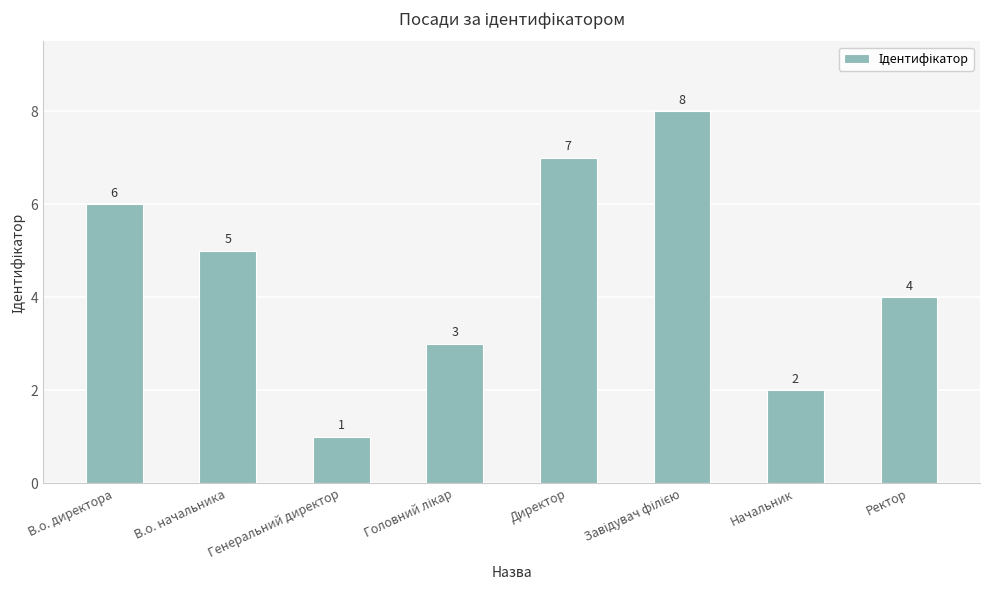

Read the value at Ректор.

4